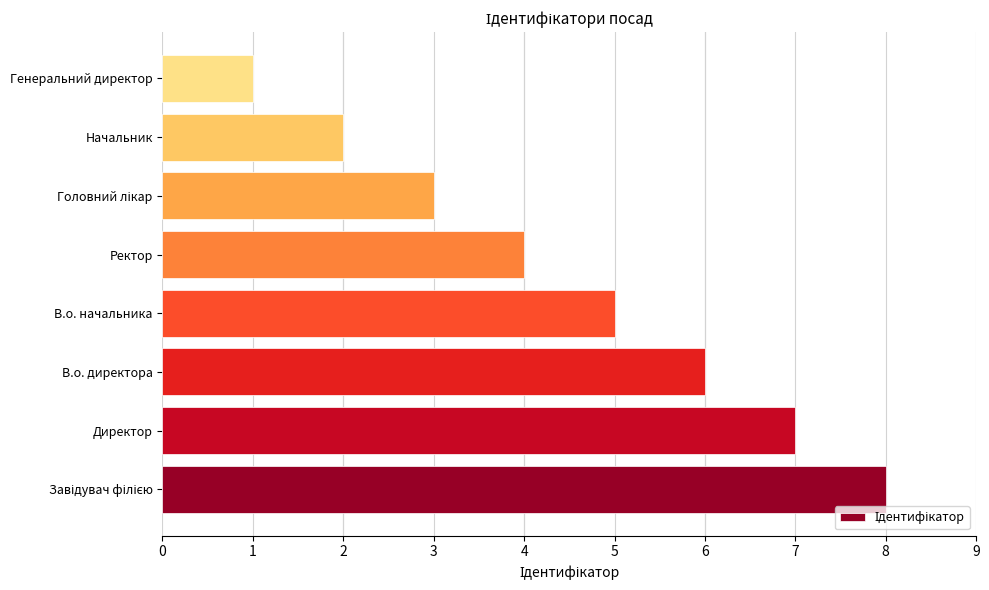

What is the difference between the second highest and minimum values?

6